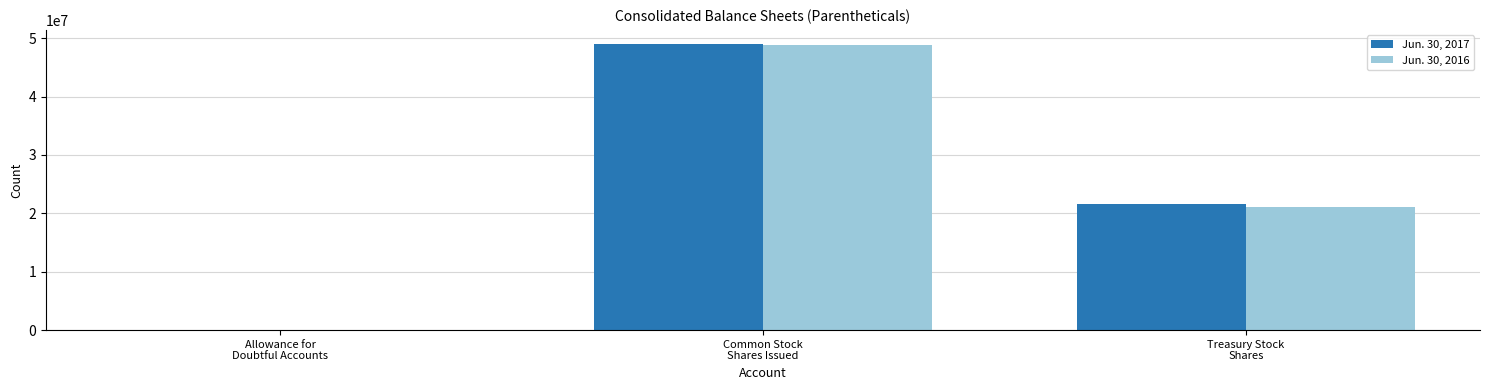

Are the bars horizontal?

No